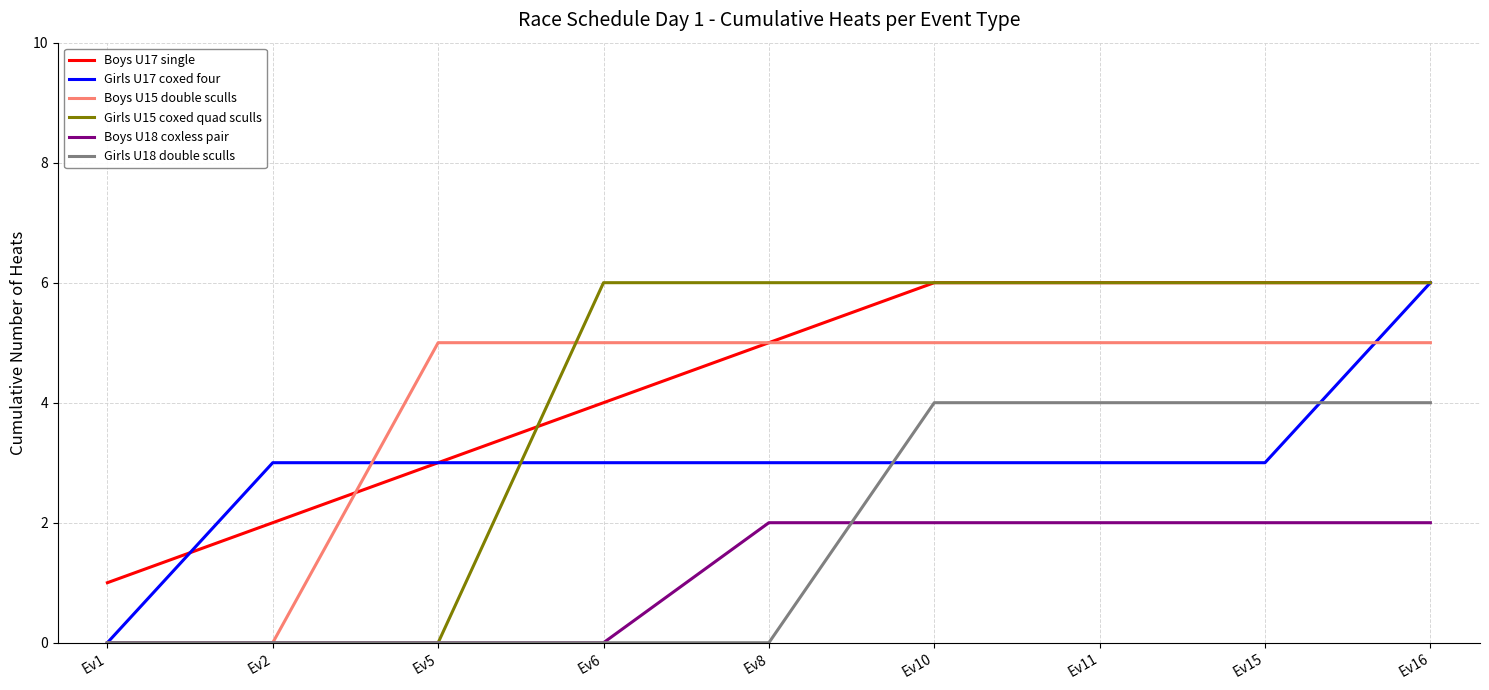

Is this an area chart (filled region under the line)?

No